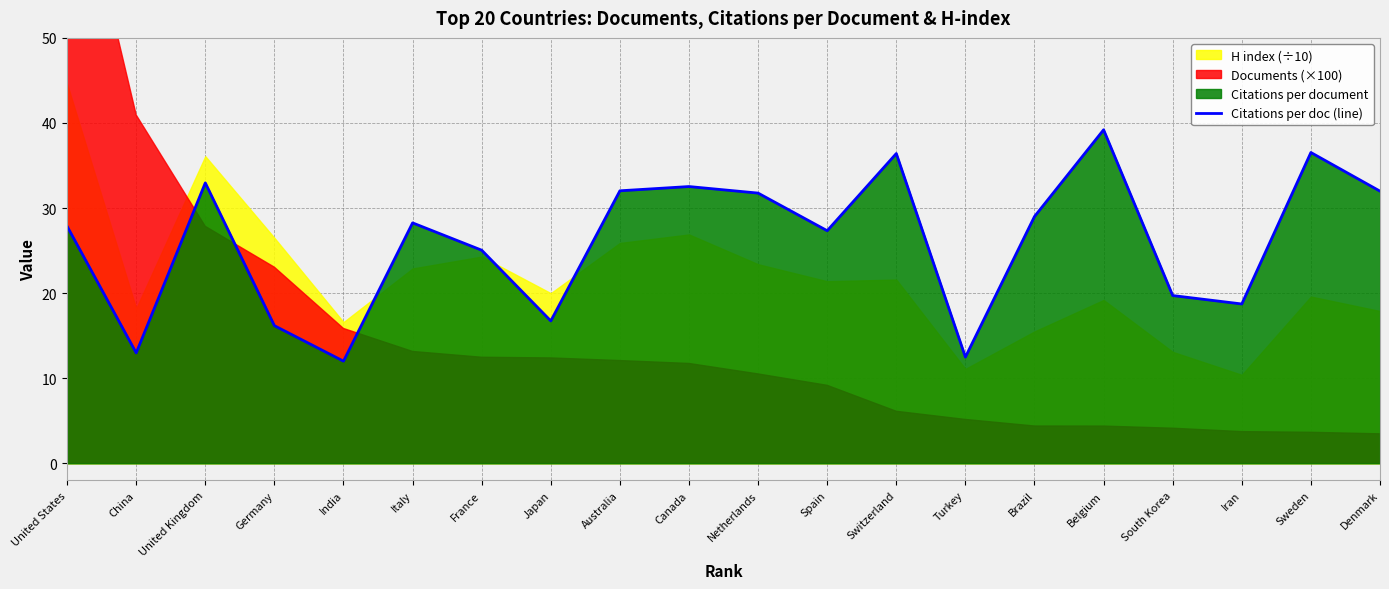

Between South Korea and Sweden, which is larger?

Sweden